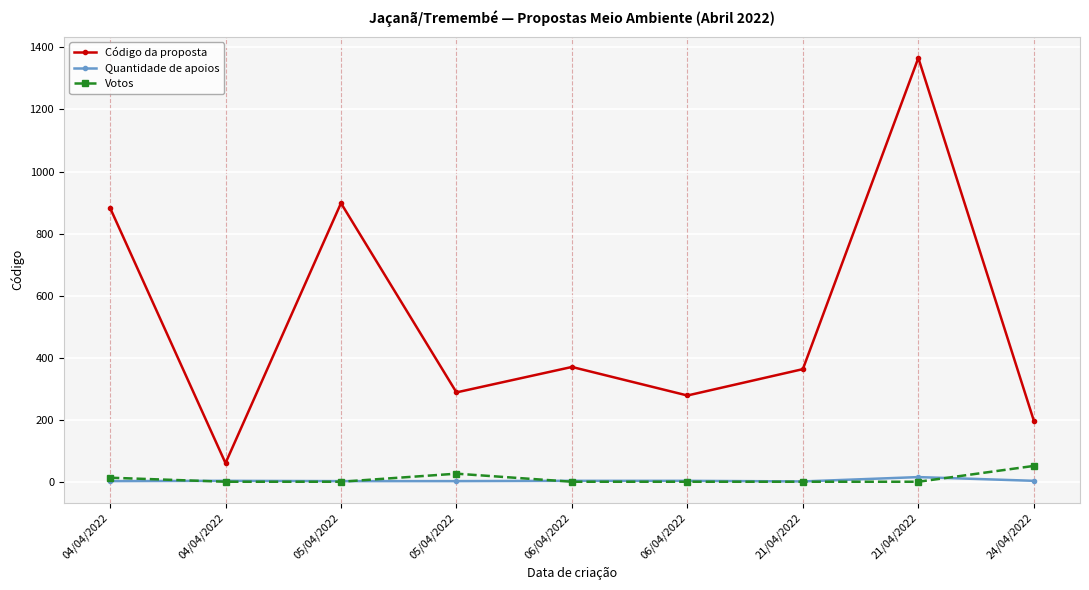

True or false: Quantidade de apoios and Código da proposta intersect in this chart.

False